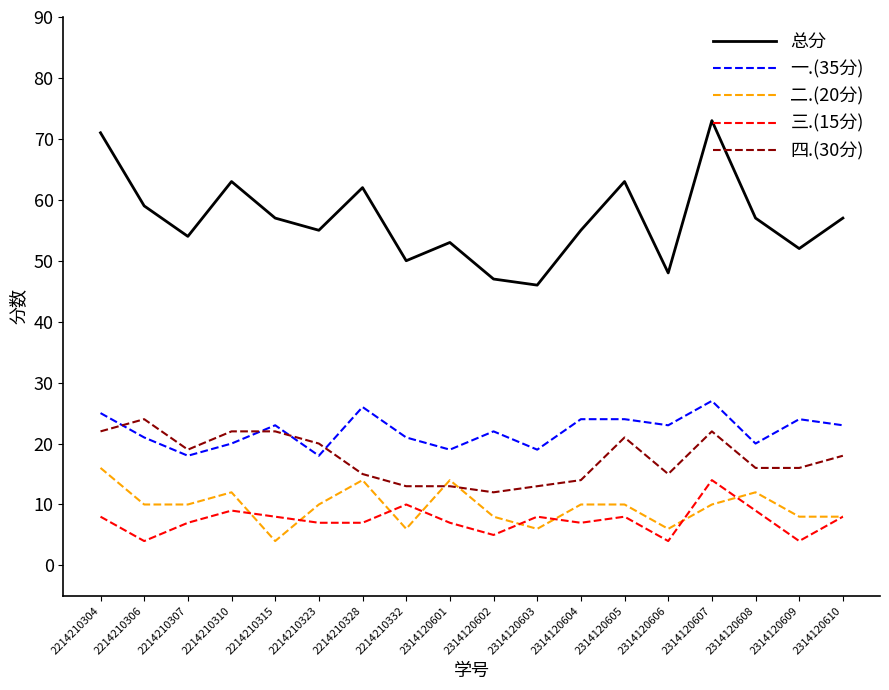

At which category is the sum across all series the highest?

2314120607